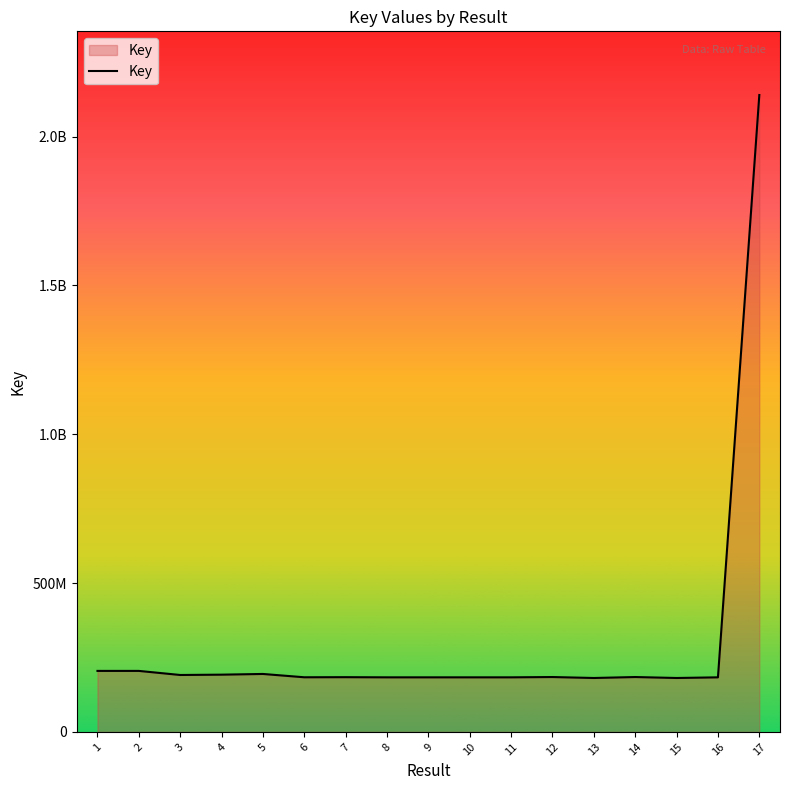

What is the value of the 5th point from the left?

194662414